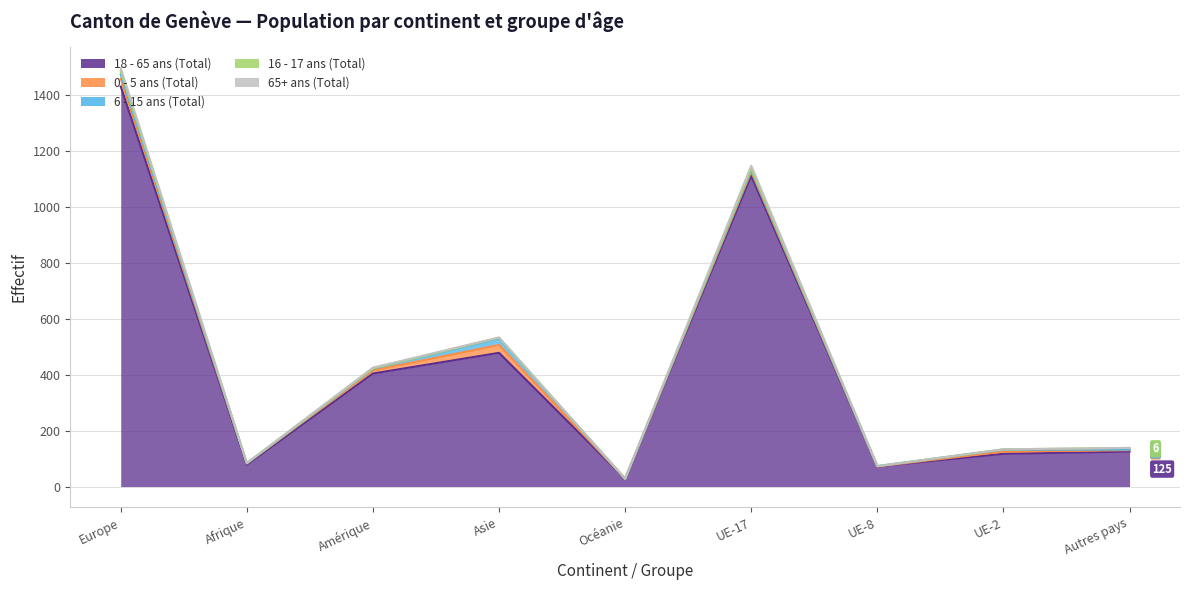

What is the average value of the 65+ ans (Total) series?

3